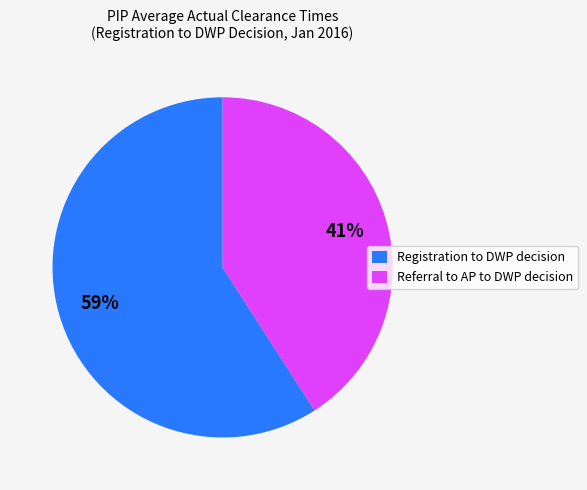

What percentage is the Registration to DWP decision slice, to the nearest percent?

59%